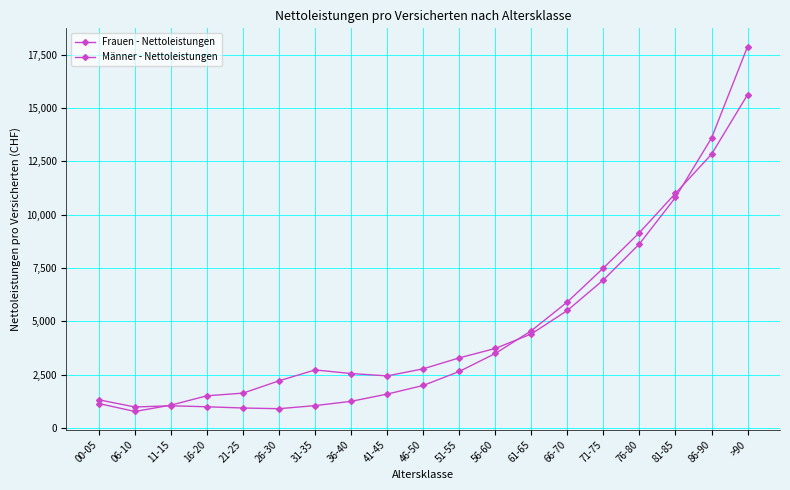

How many data points in Frauen - Nettoleistungen are less than 2768?

9